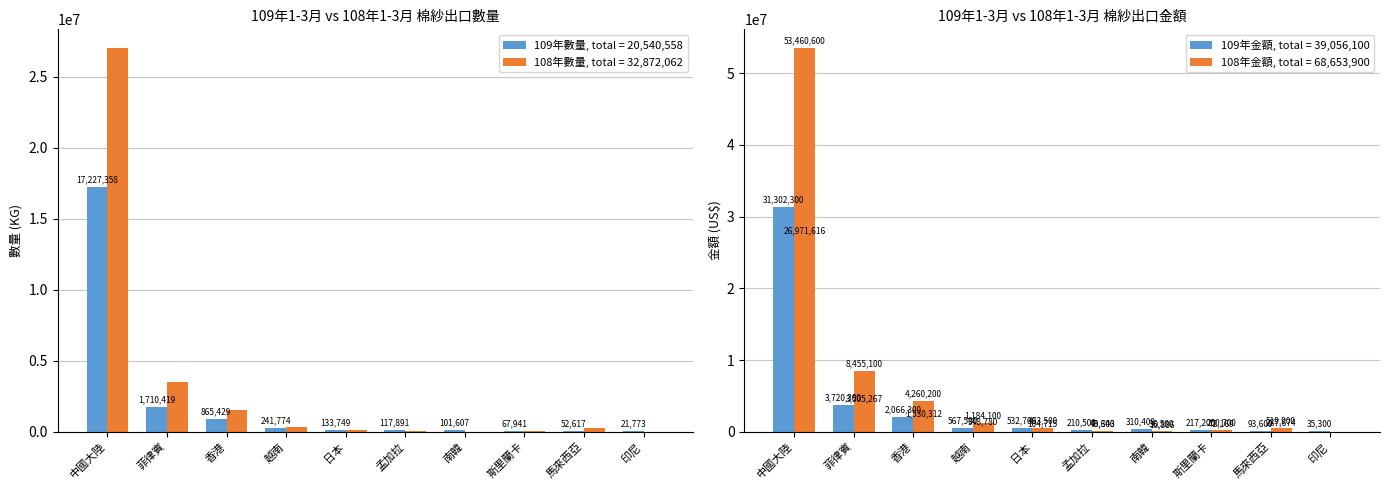

Reading left to right, extract all data points from this chart.

109年數量(KG): 17227358	1710419	865429	241774	133749	117891	101607	67941	52617	21773
108年數量(KG): 26971616	3505267	1530312	348780	104715	40643	10886	72169	287674	0